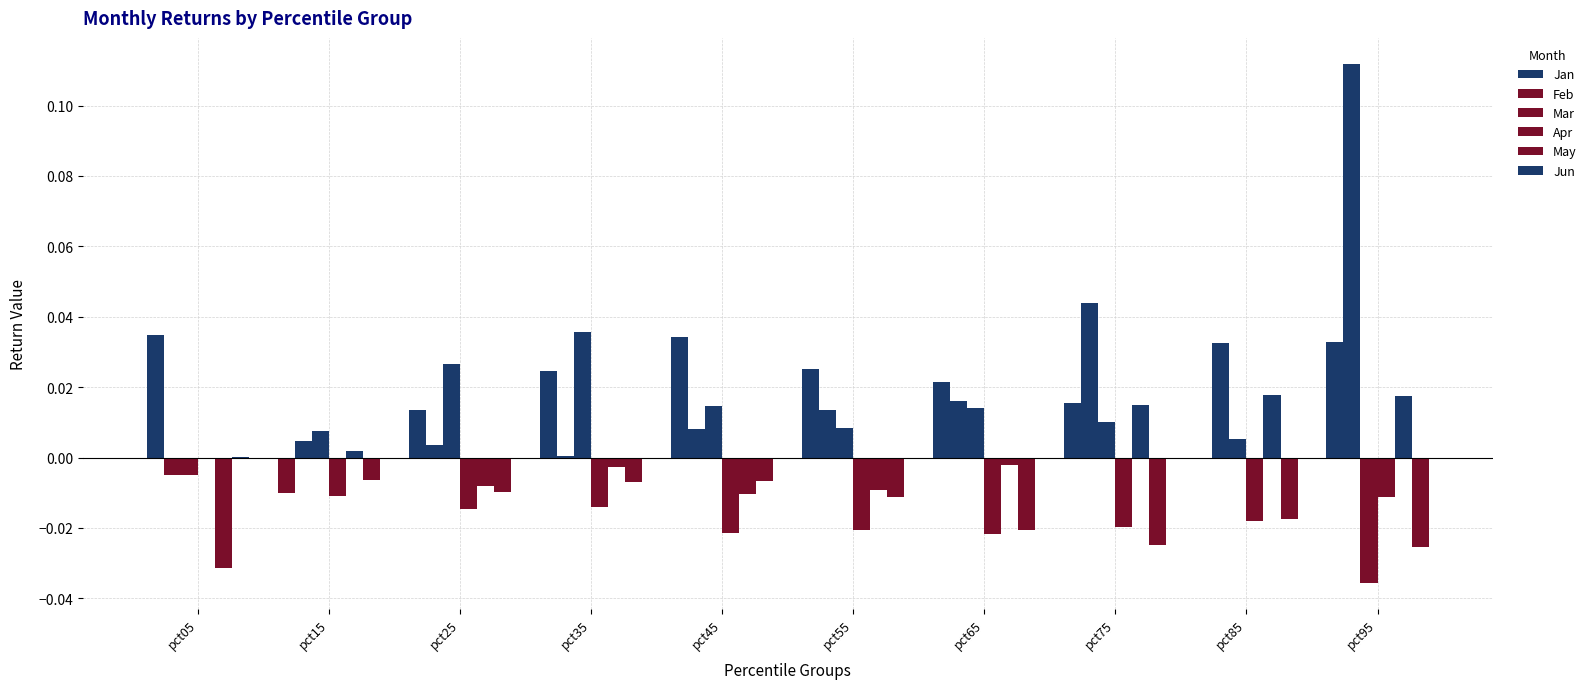

The value of Jan at pct75 is 0.0. True or false?

True